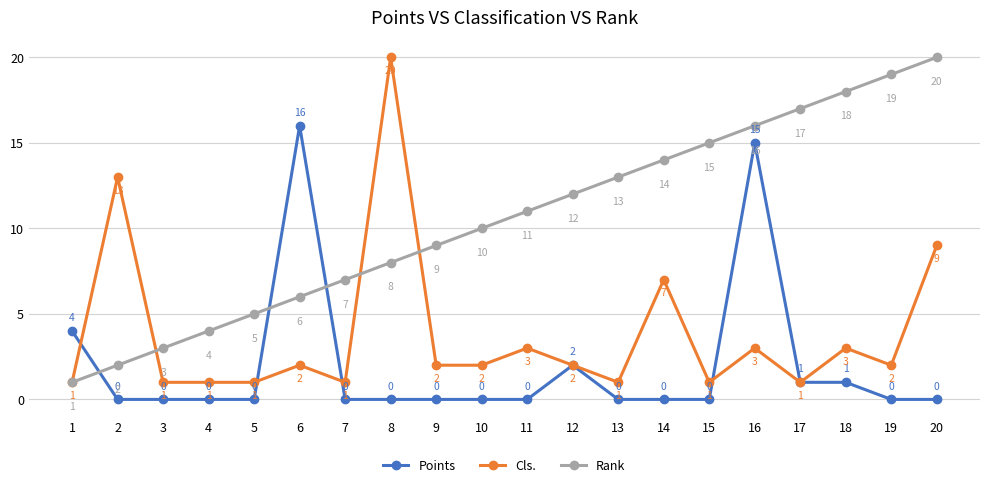

Between 2 and 19, which series saw the biggest shift?

Rank